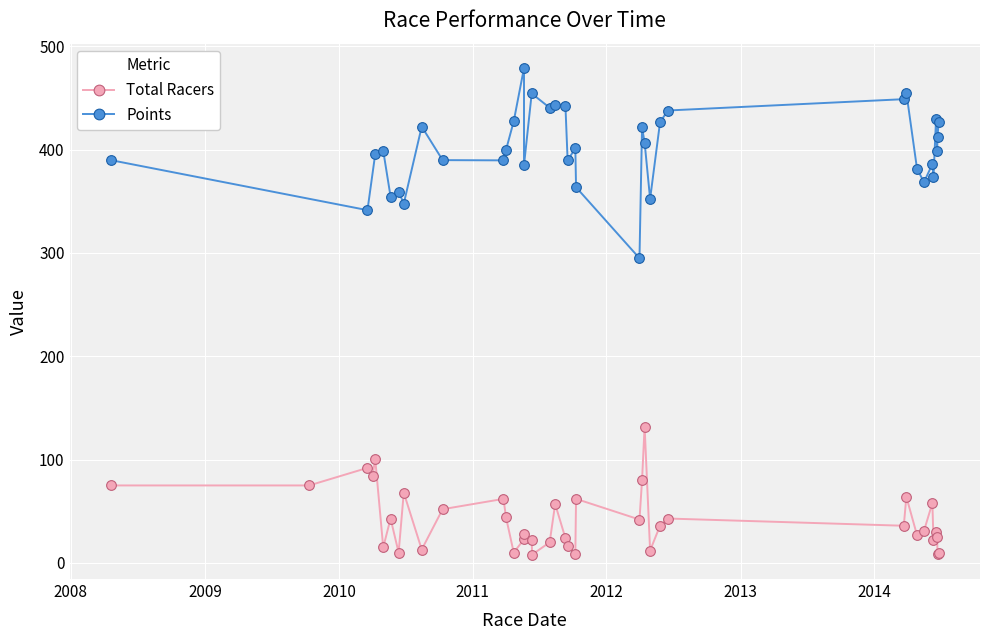

The value at 11 is 37. True or false?

False